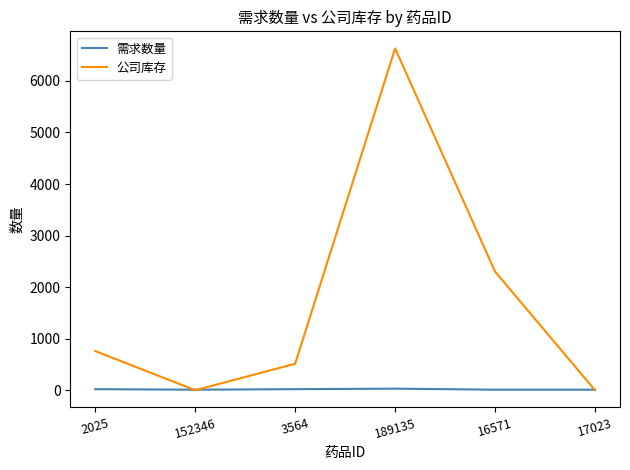

True or false: 公司库存 has a value of 2648 at 17023.

False